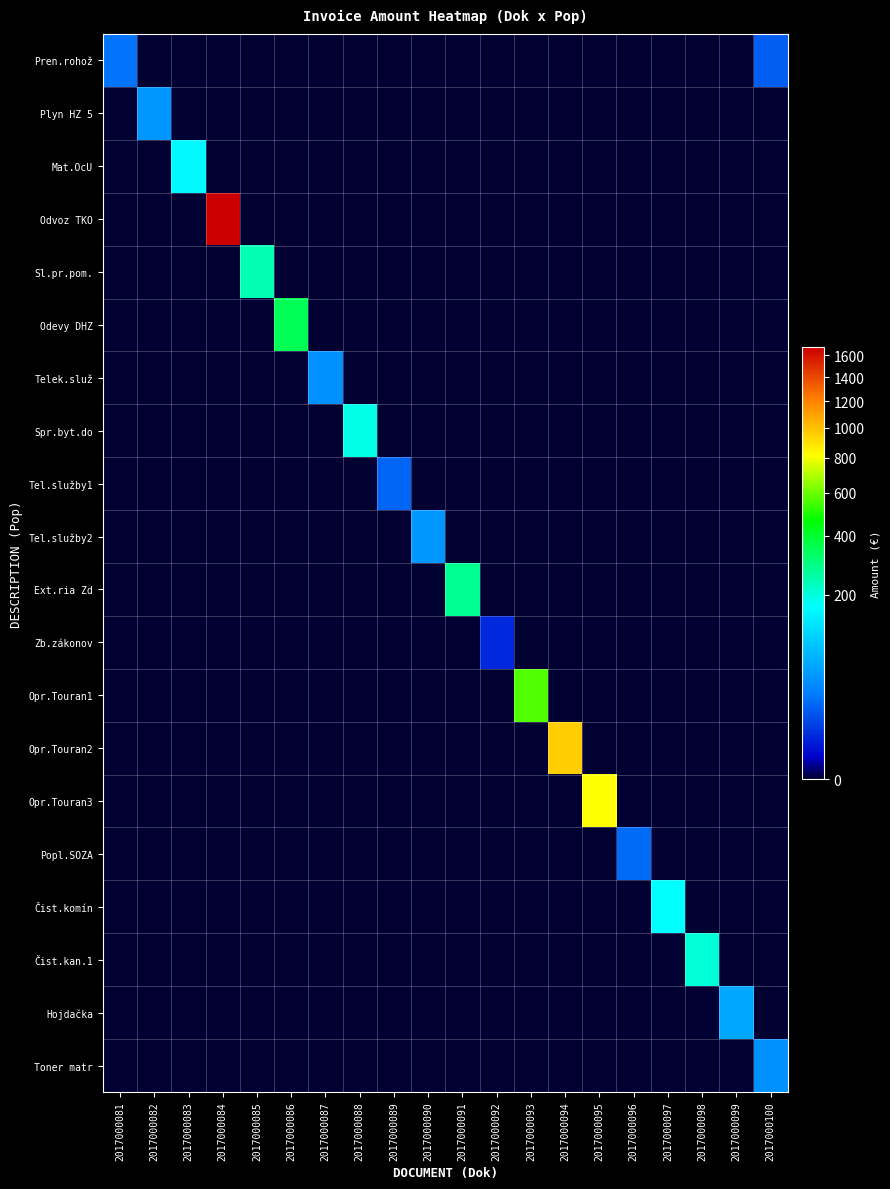

How many distinct data groups are displayed?

20